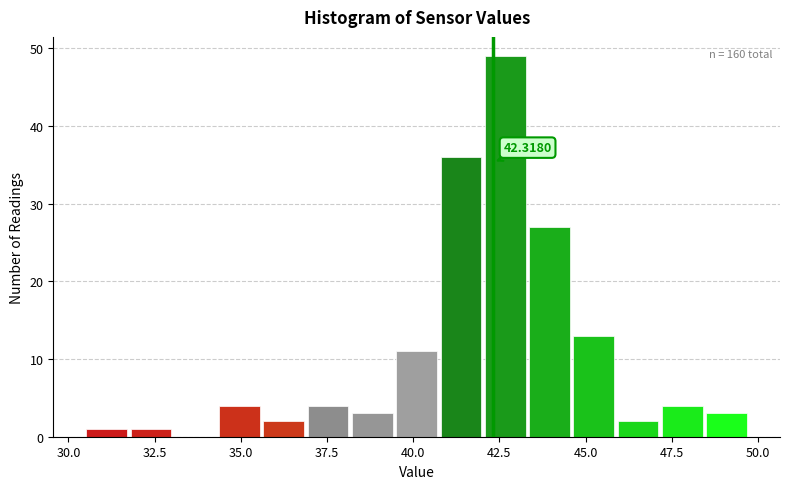

Read against the x-axis, roughly where is the centre of the tallest bar?

42.5